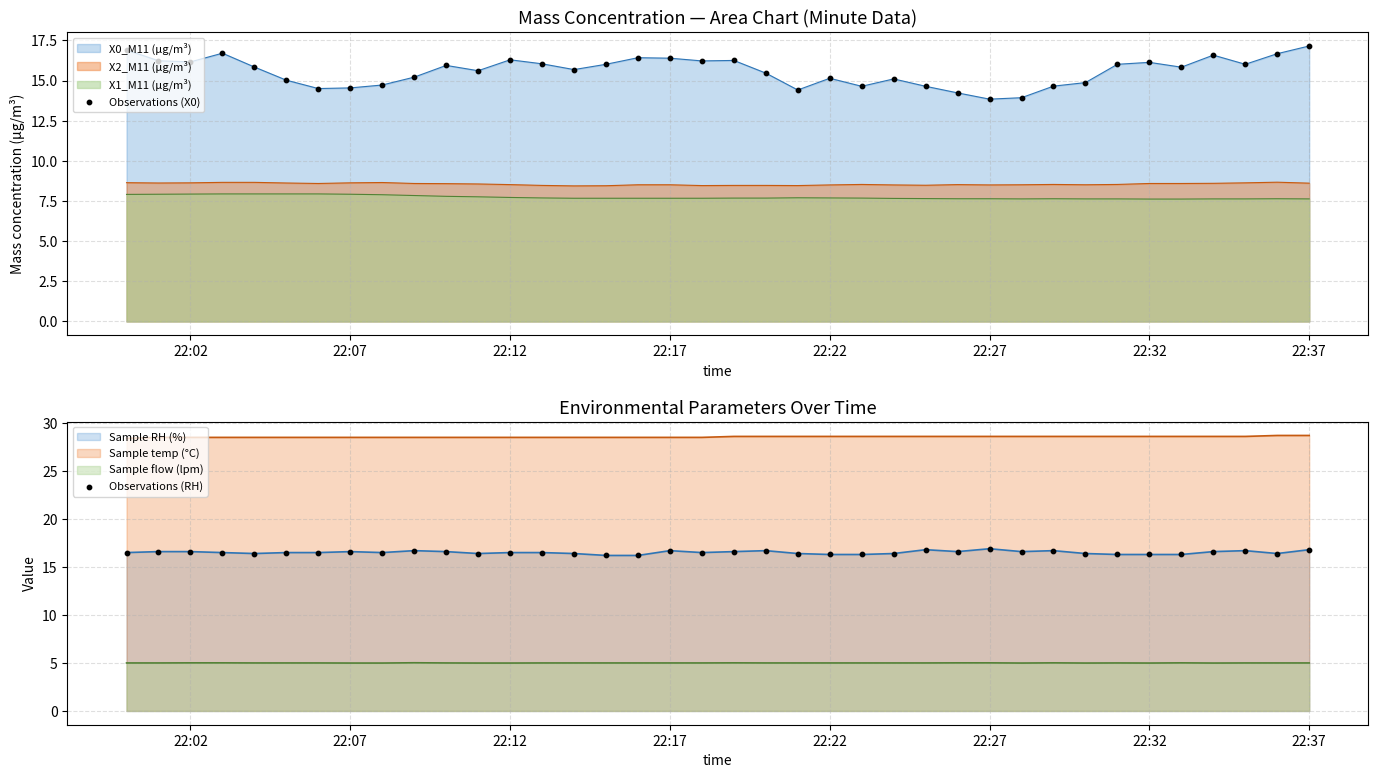

Which series reaches the maximum Y coordinate?

Observations (X0)